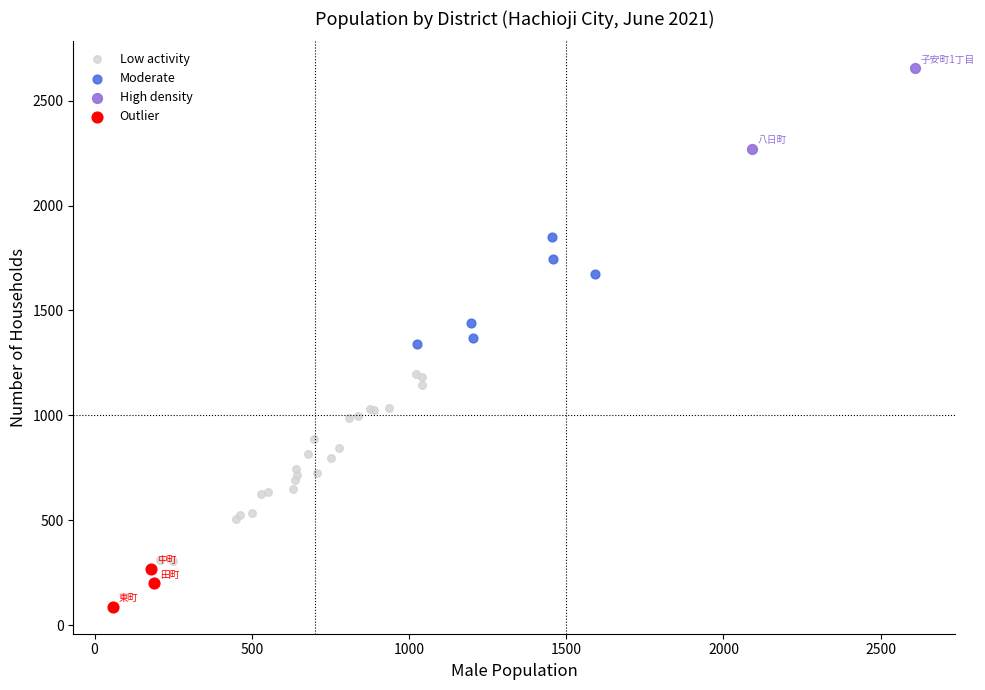

Which series contains the lowest Y value?

Outlier